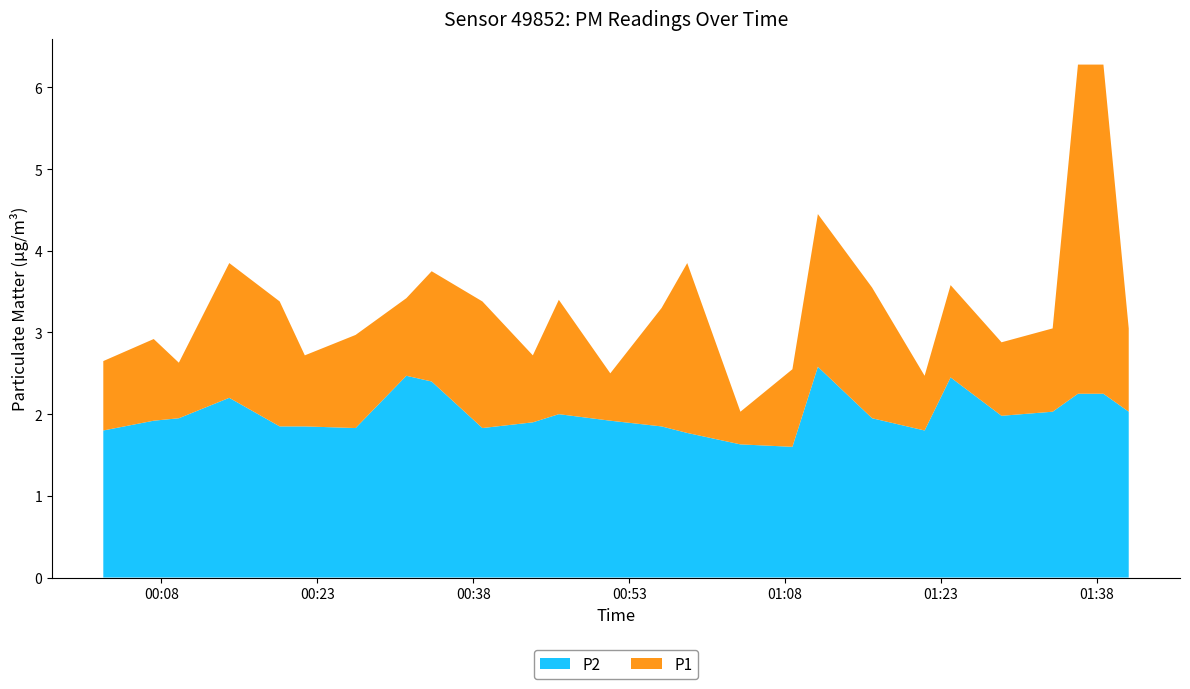

Reading right to left, transcribe all the data shown in this chart.

P1: 01:36=6.3	01:23=3.6	01:11=4.5	00:58=3.9	00:46=3.4	00:34=3.8	00:21=2.7	00:09=2.6	01:33=3.0	01:21=2.5	01:08=2.5	00:56=3.3	00:43=2.7	00:31=3.4	00:19=3.4	00:07=2.9	01:41=3.0	01:38=6.3	01:28=2.9	01:16=3.5	01:03=2.0	00:51=2.5	00:38=3.4	00:26=3.0	00:14=3.9	00:02=2.6
P2: 01:36=2.2	01:23=2.5	01:11=2.6	00:58=1.8	00:46=2.0	00:34=2.4	00:21=1.9	00:09=1.9	01:33=2.0	01:21=1.8	01:08=1.6	00:56=1.9	00:43=1.9	00:31=2.5	00:19=1.9	00:07=1.9	01:41=2.0	01:38=2.2	01:28=2.0	01:16=1.9	01:03=1.6	00:51=1.9	00:38=1.8	00:26=1.8	00:14=2.2	00:02=1.8